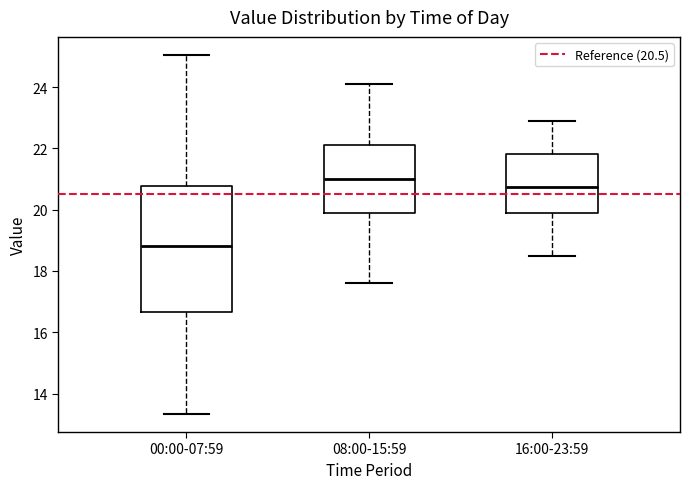

Reading left to right, transcribe this box plot: for each box, give where its median line is, the range the box spans, and where its two whiskers end, as read against the y-axis. The values are not printed on the chart, so give them approximately, as read against the axis.

00:00-07:59: median 18.8, box 16.6 to 20.8, whiskers 13.4 to 25.0
08:00-15:59: median 21.0, box 19.8 to 22.2, whiskers 17.6 to 24.2
16:00-23:59: median 20.8, box 19.8 to 21.8, whiskers 18.6 to 23.0